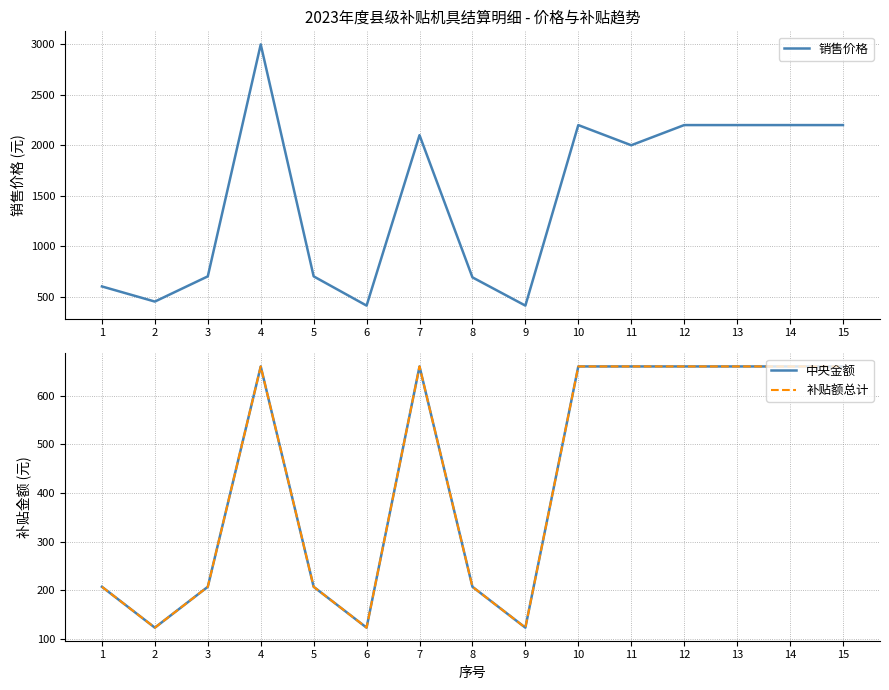

At which label does 中央金额 reach its minimum?

2